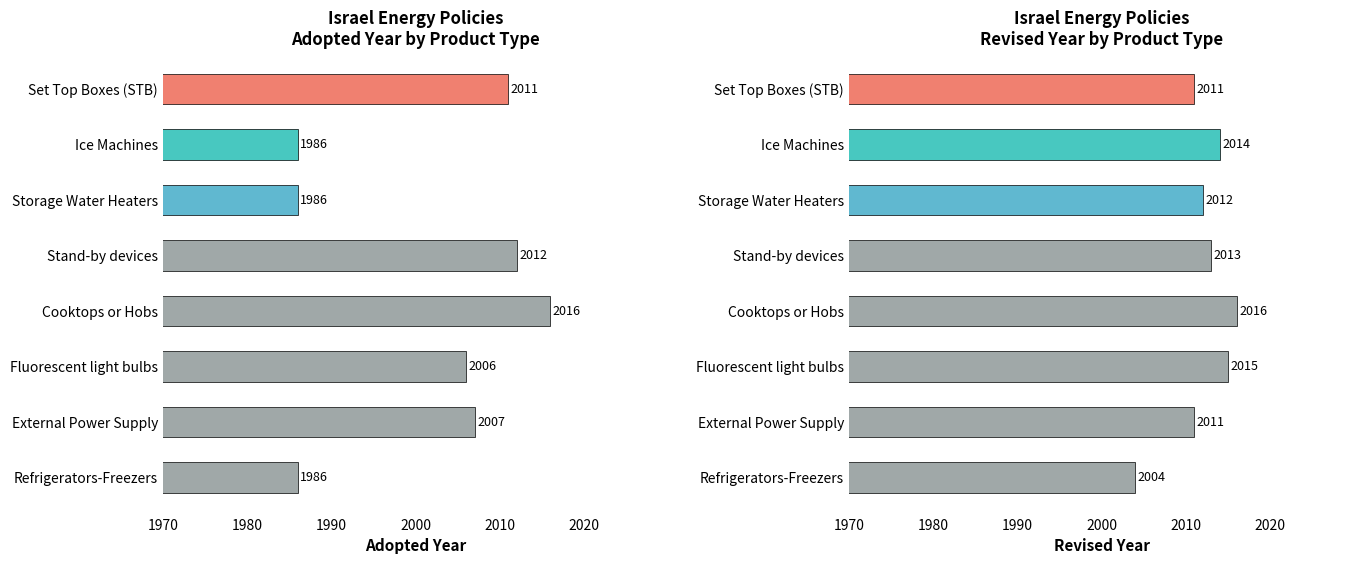

How many data points in Revised are above 2013?

3